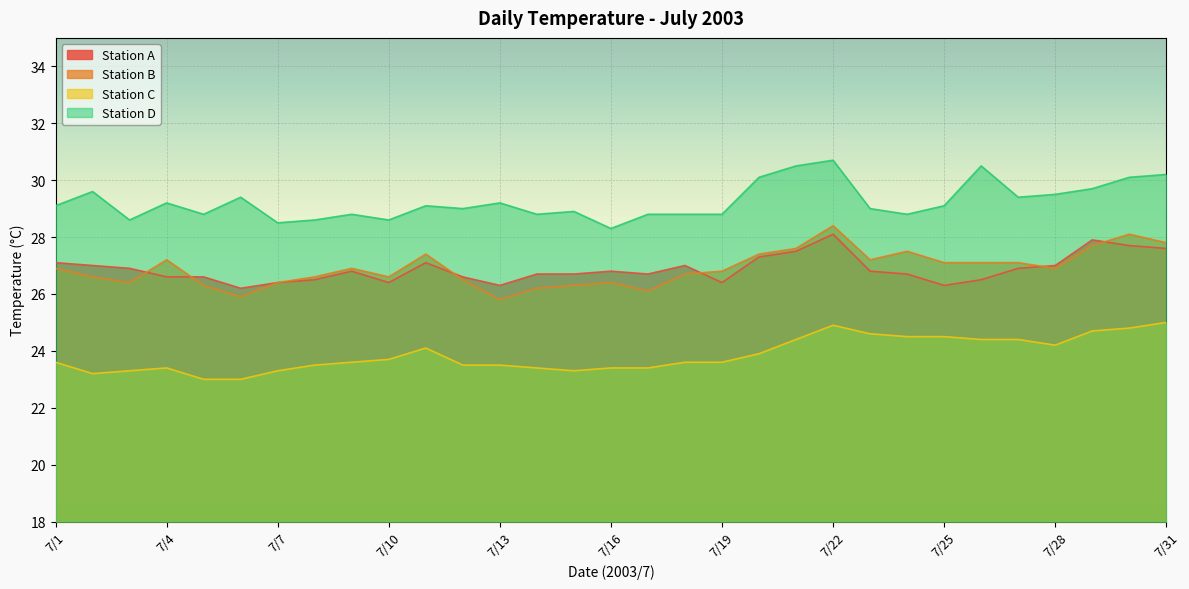

What is the minimum value shown in the chart?

23.0